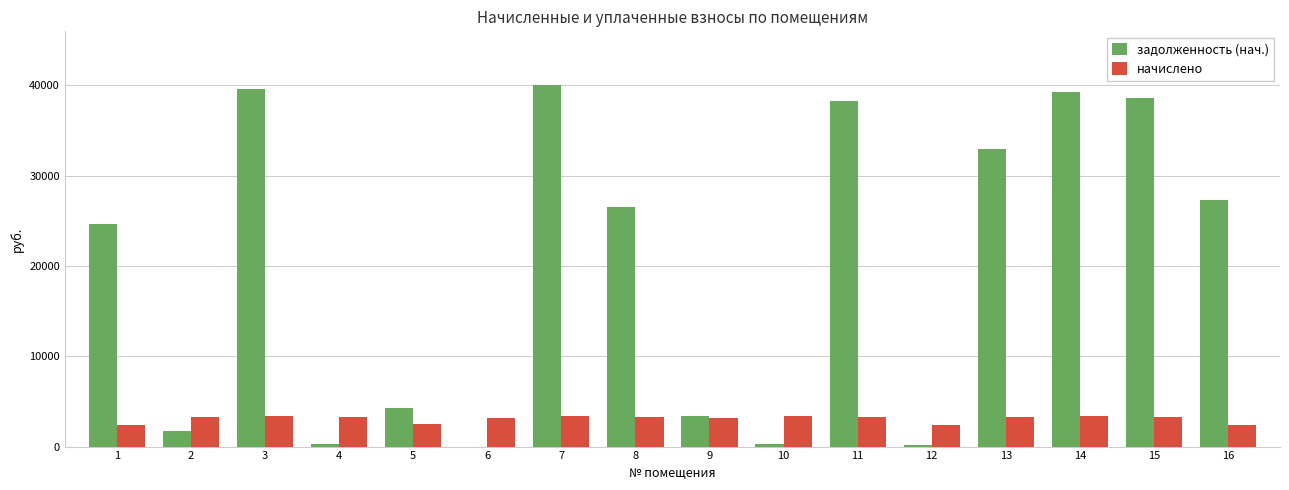

How many groups of bars are there?

16